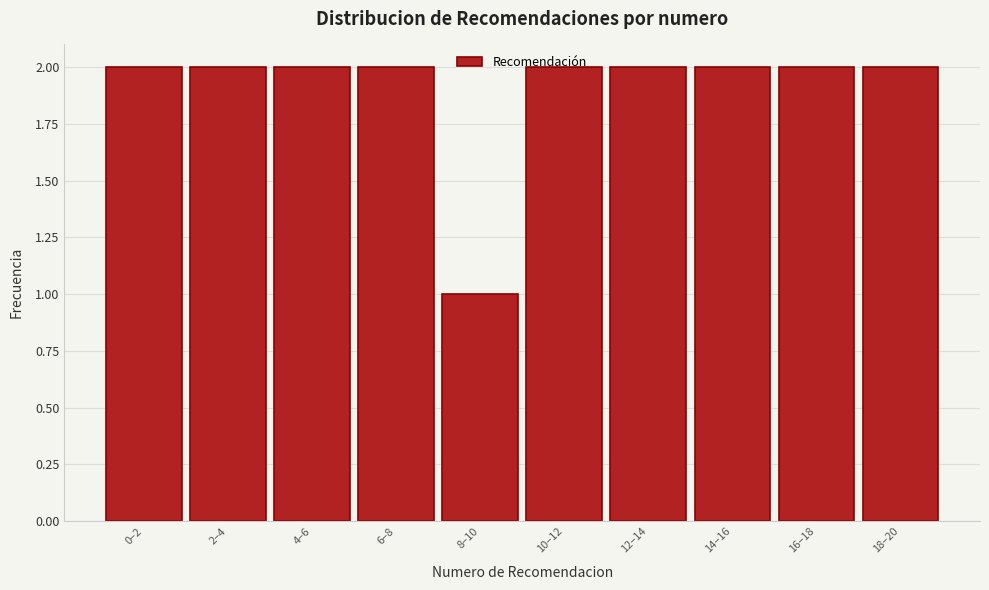

What is the sum of all values?

19